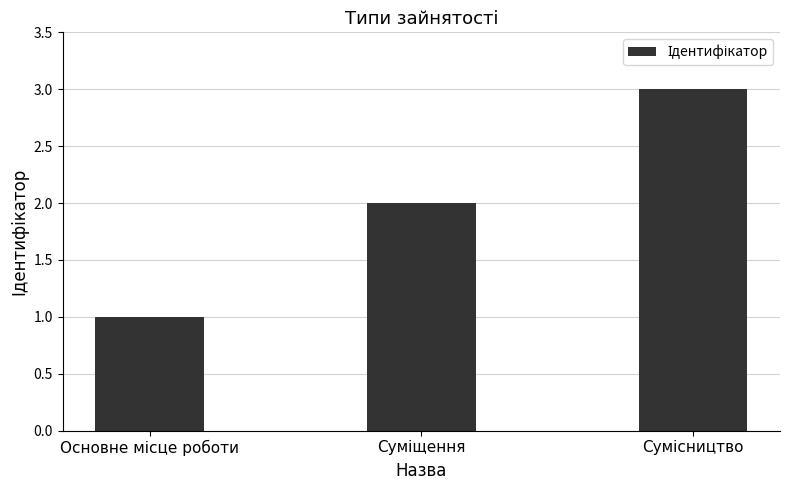

What is the difference between the second highest and minimum values?

1